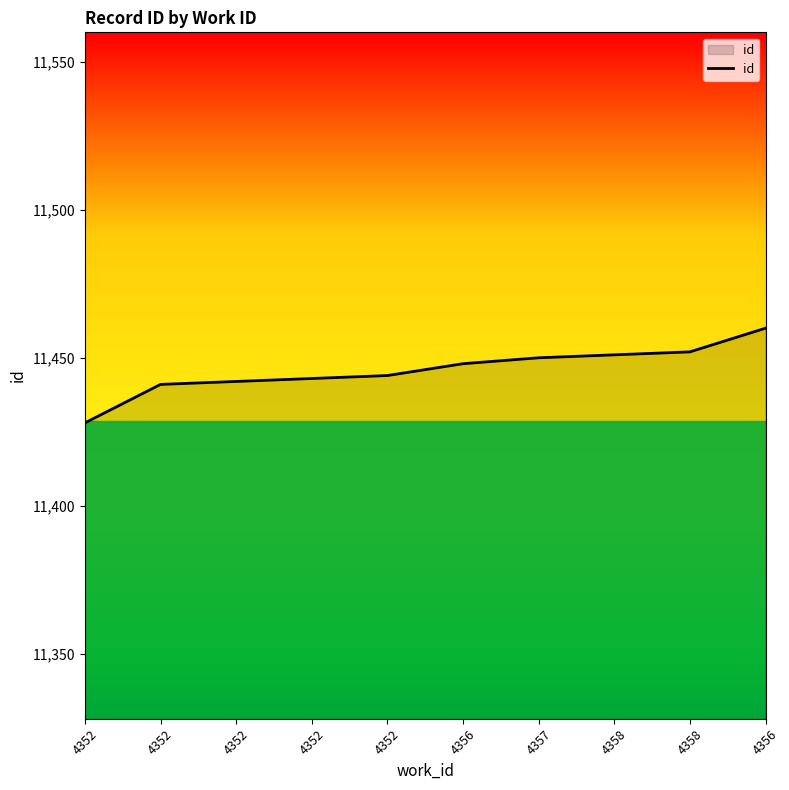

Is this an area chart (filled region under the line)?

Yes